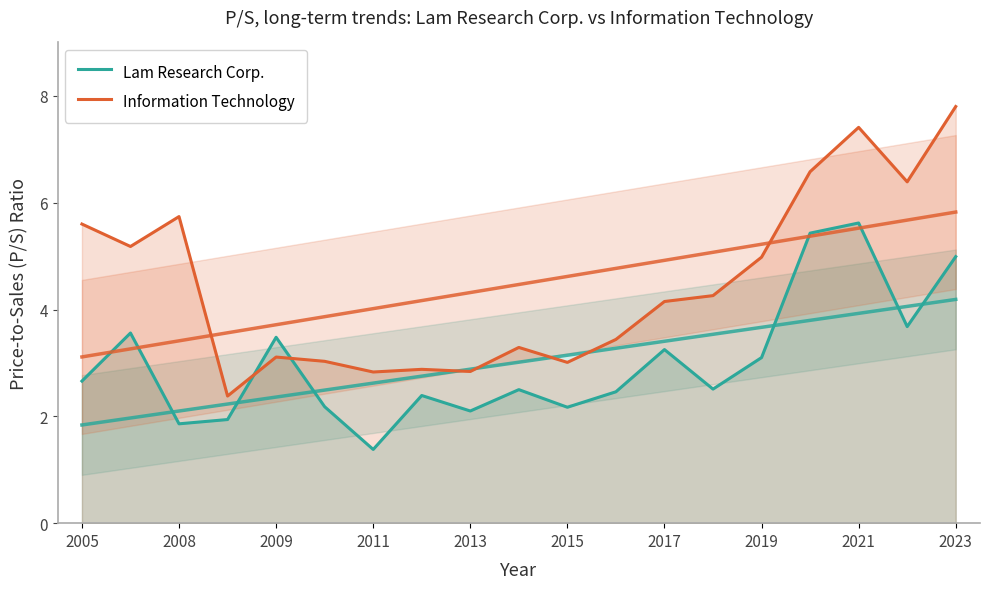

Reading left to right, what are all the values shown in this chart?

Lam Research Corp.: 2.7	3.6	1.9	1.9	3.5	2.2	1.4	2.4	2.1	2.5	2.2	2.5	3.2	2.5	3.1	5.4	5.6	3.7	5.0
Information Technology: 5.6	5.2	5.7	2.4	3.1	3.0	2.8	2.9	2.8	3.3	3.0	3.4	4.2	4.3	5.0	6.6	7.4	6.4	7.8